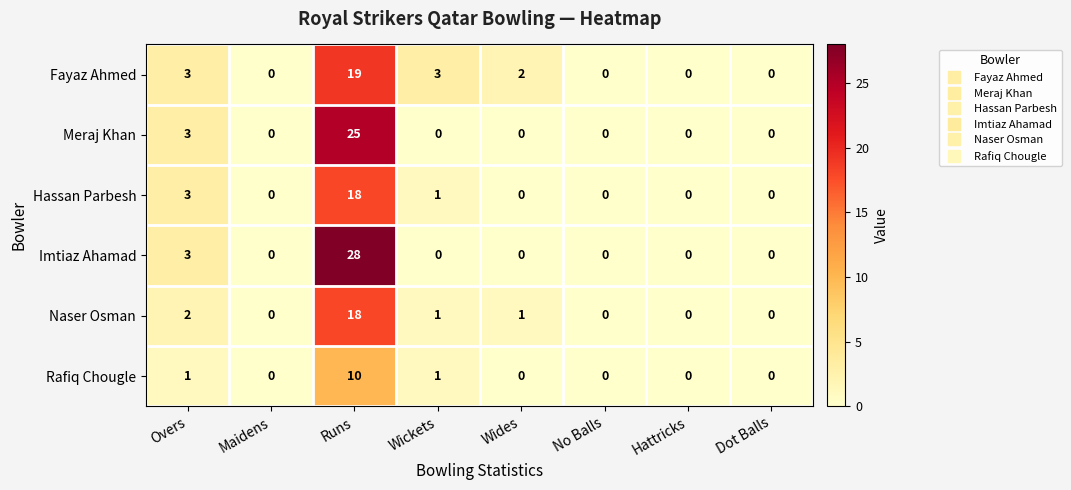

Where does the Naser Osman series first go above 1?

Overs